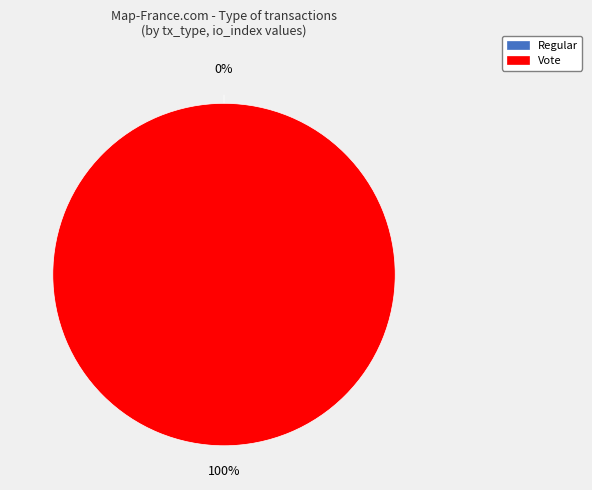

To the nearest percent, what is the combined percentage of Vote and Regular?

100%